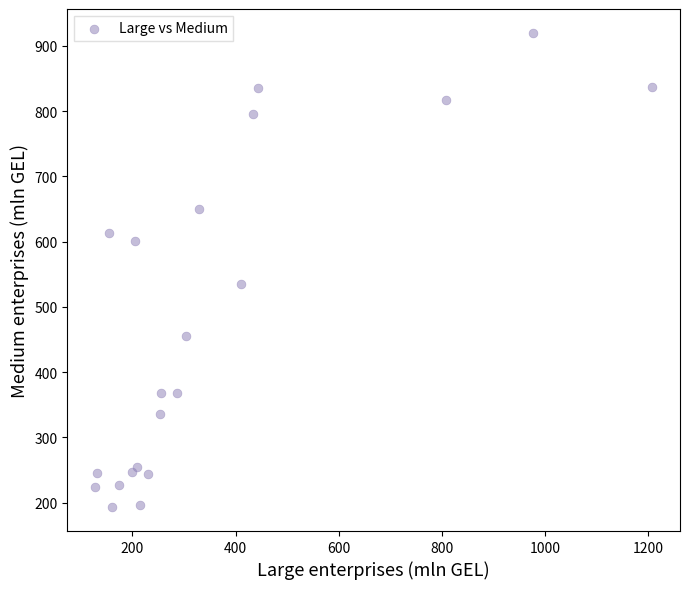

What Y value in the scatter plot is closest to 556?

534.4